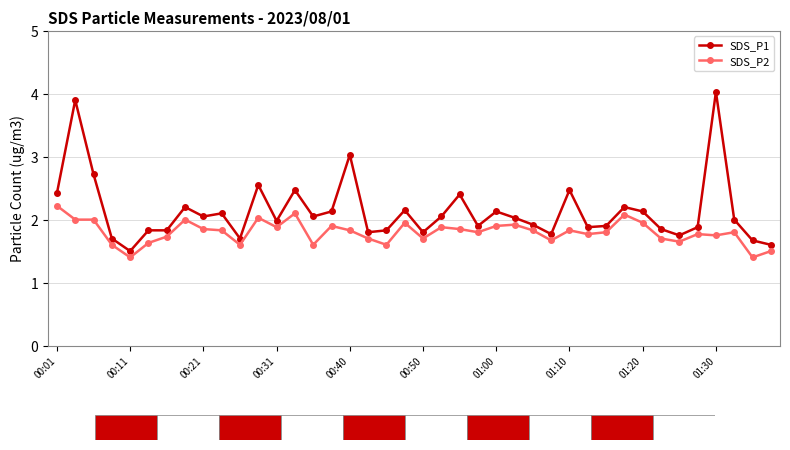

How many series are shown in this chart?

2